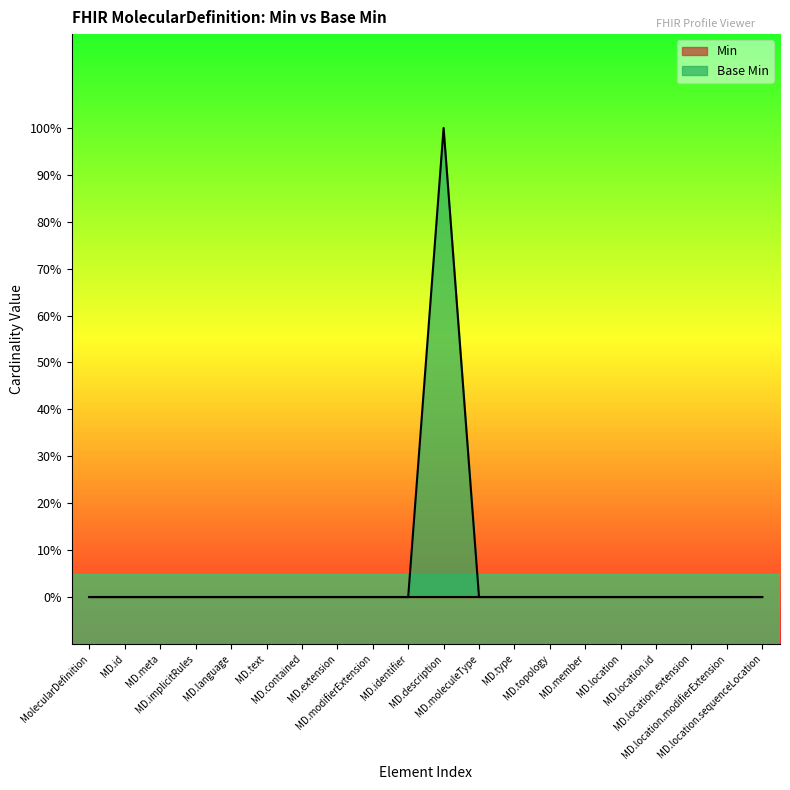

List the labels in order of value, largest first.

MD.description, MolecularDefinition, MD.id, MD.meta, MD.implicitRules, MD.language, MD.text, MD.contained, MD.extension, MD.modifierExtension, MD.identifier, MD.moleculeType, MD.type, MD.topology, MD.member, MD.location, MD.location.id, MD.location.extension, MD.location.modifierExtension, MD.location.sequenceLocation